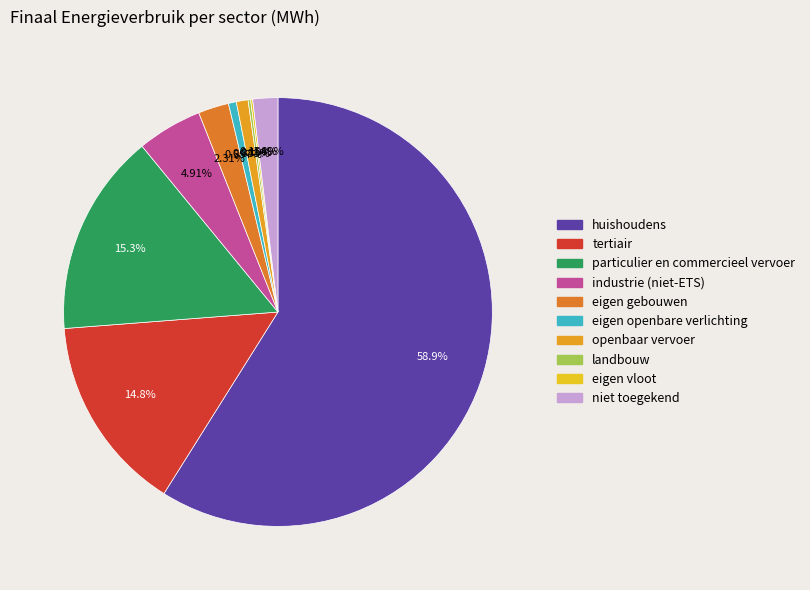

What is the change in value from tertiair to openbaar vervoer?

-27749.2